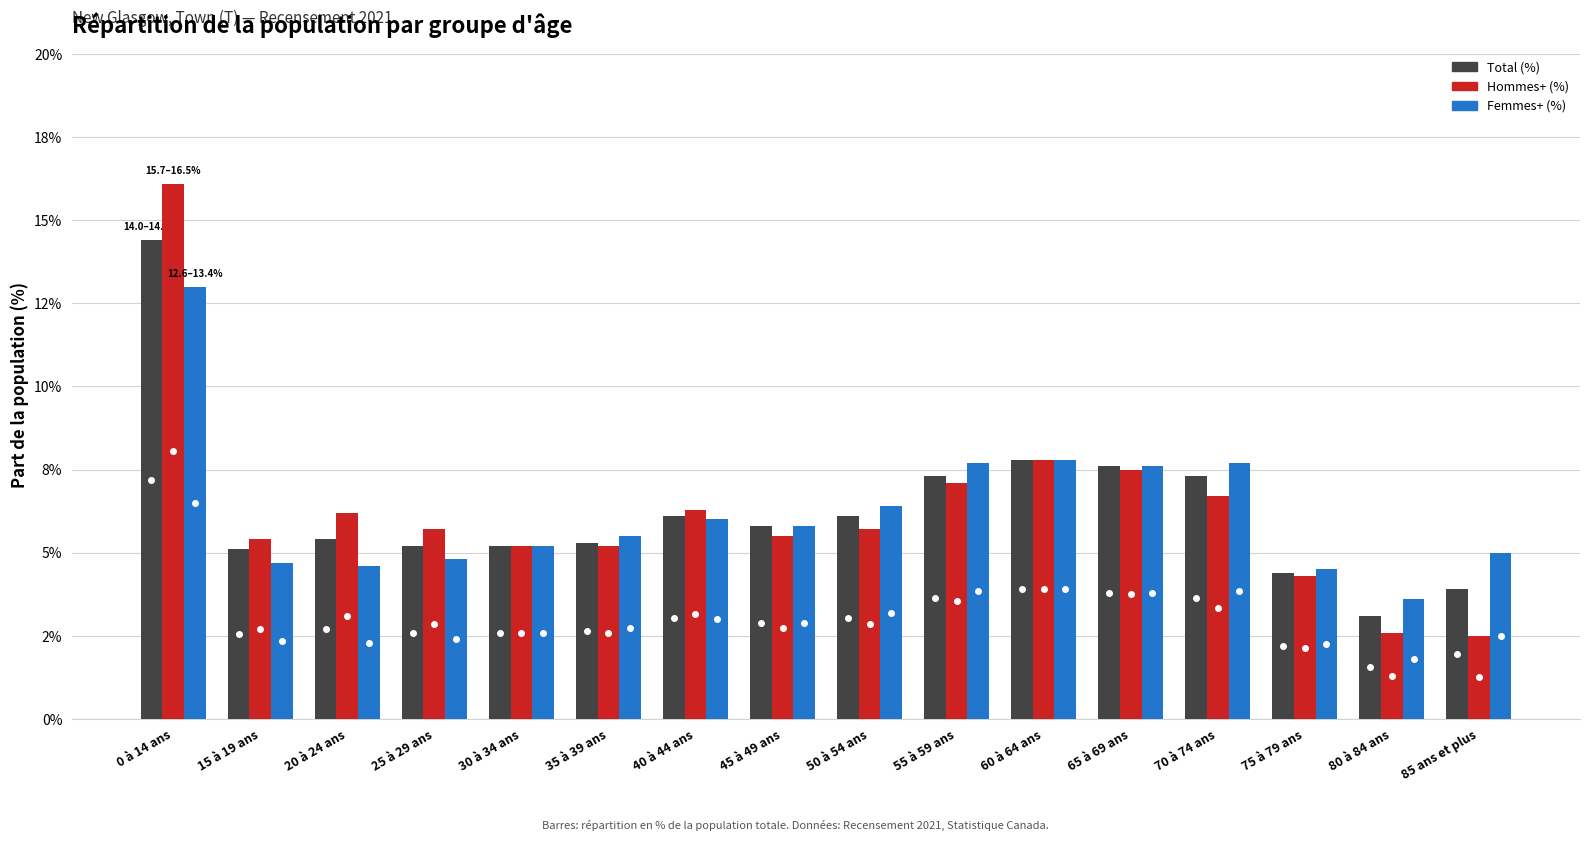

What is the approximate value of Hommes+ (%) at 30 à 34 ans?

5.2